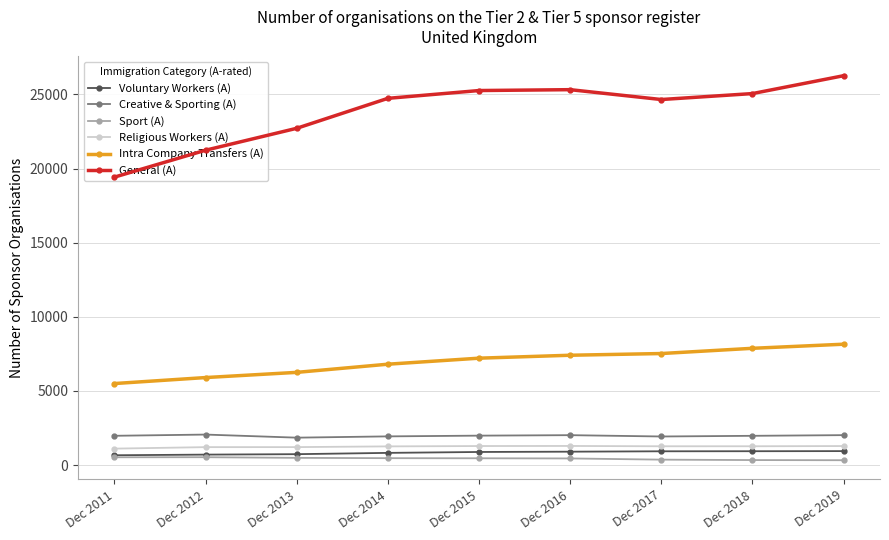

True or false: Religious Workers (A) and Creative & Sporting (A) cross at least once.

False